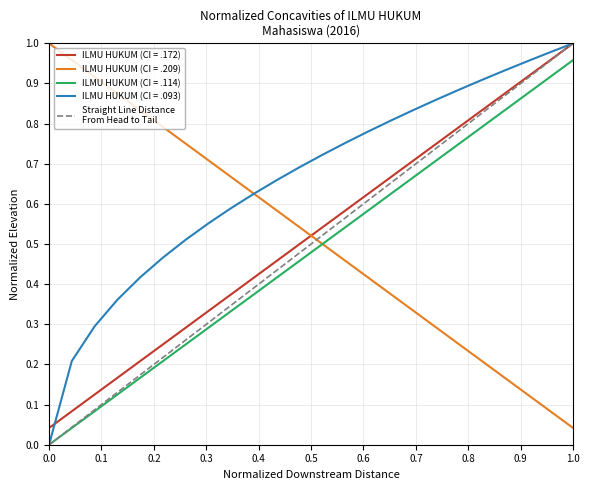

The ILMU HUKUM (CI = .172) series shows 1.0 at 1.0. True or false?

True